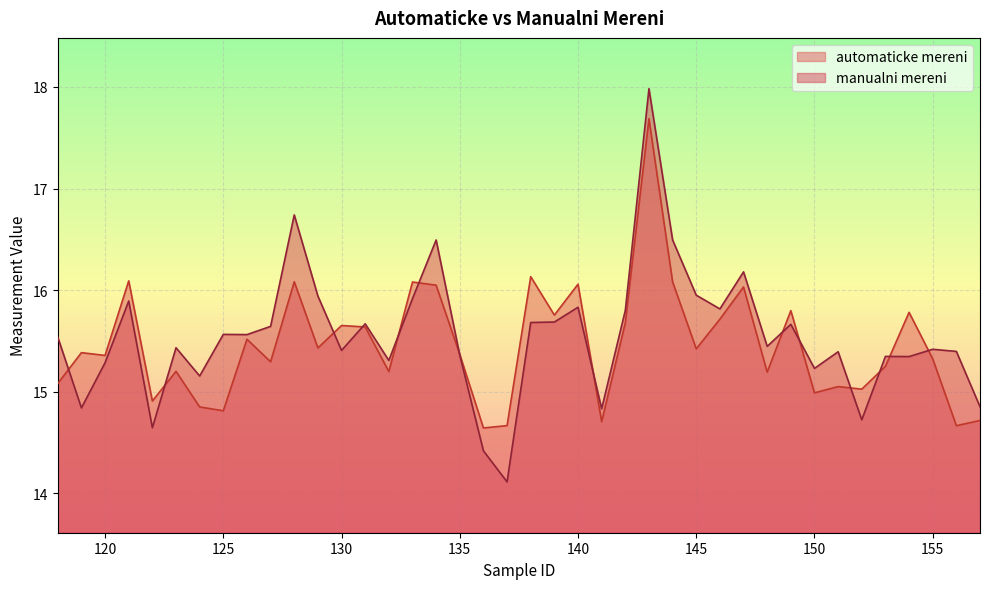

Between 138 and 144, which is larger?

138